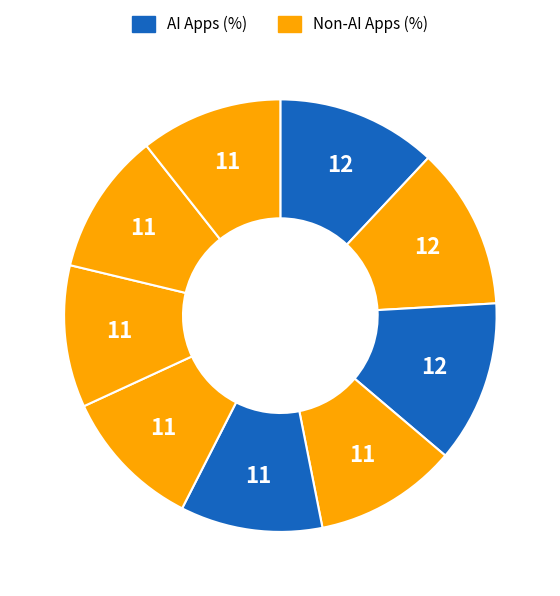

Count the number of slices in the pie.

9